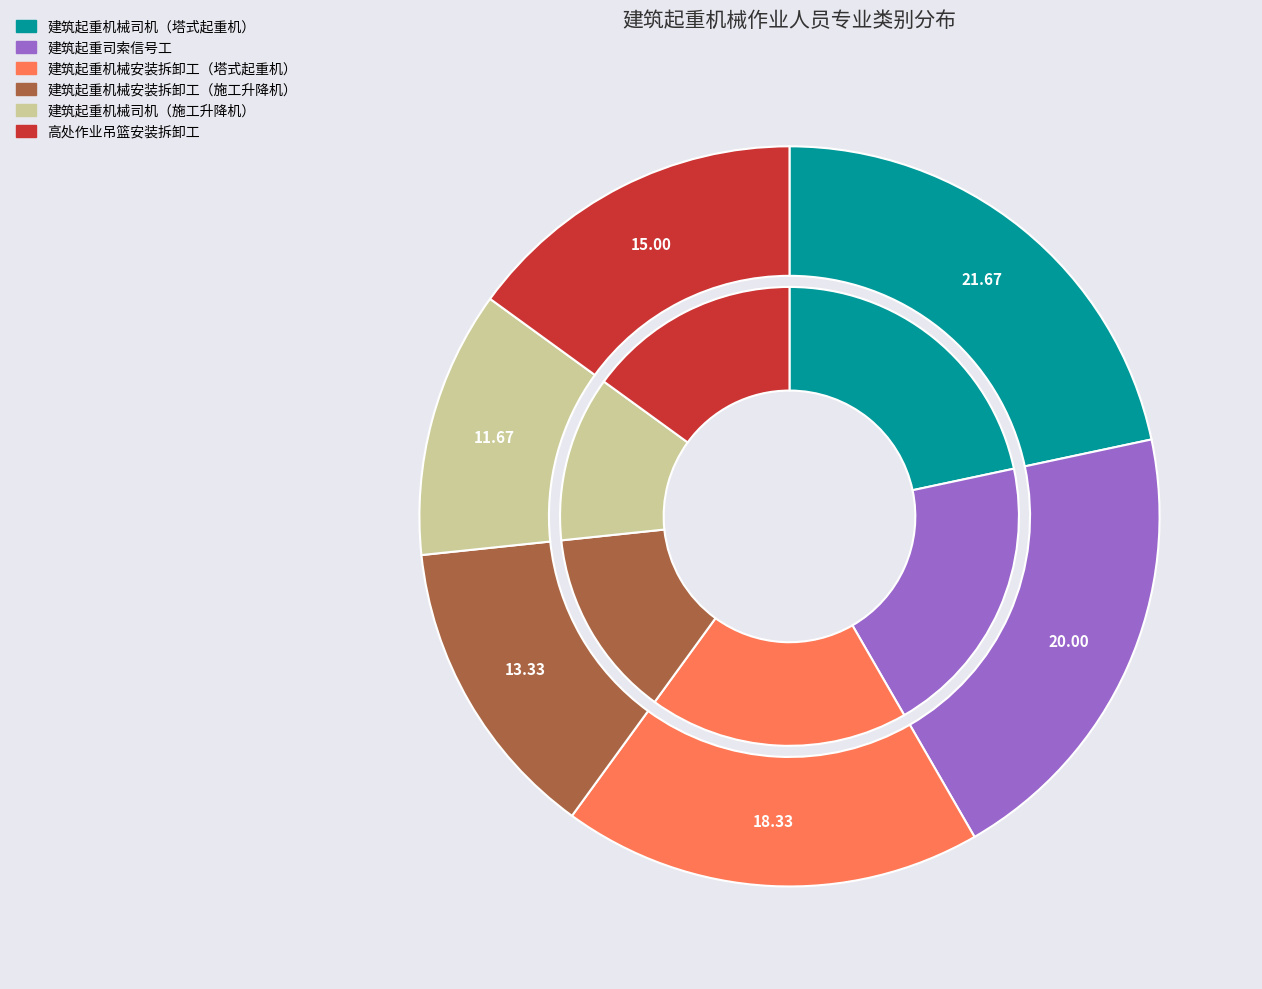

Rank the categories by value from highest to lowest.

建筑起重机械司机（塔式起重机）, 建筑起重司索信号工, 建筑起重机械安装拆卸工（塔式起重机）, 高处作业吊篮安装拆卸工, 建筑起重机械安装拆卸工（施工升降机）, 建筑起重机械司机（施工升降机）